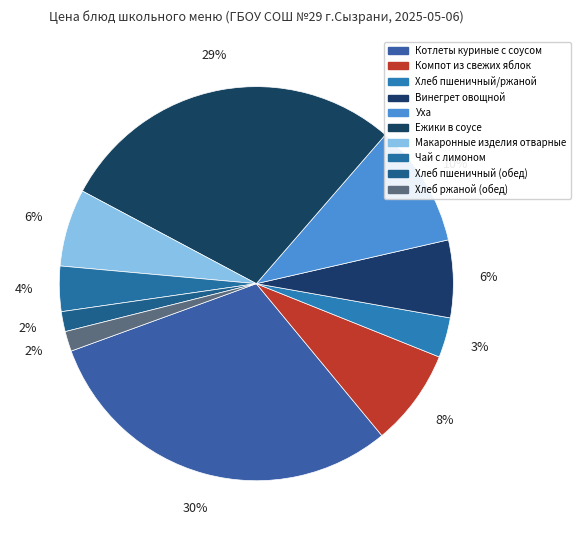

How many slices are in this pie chart?

10